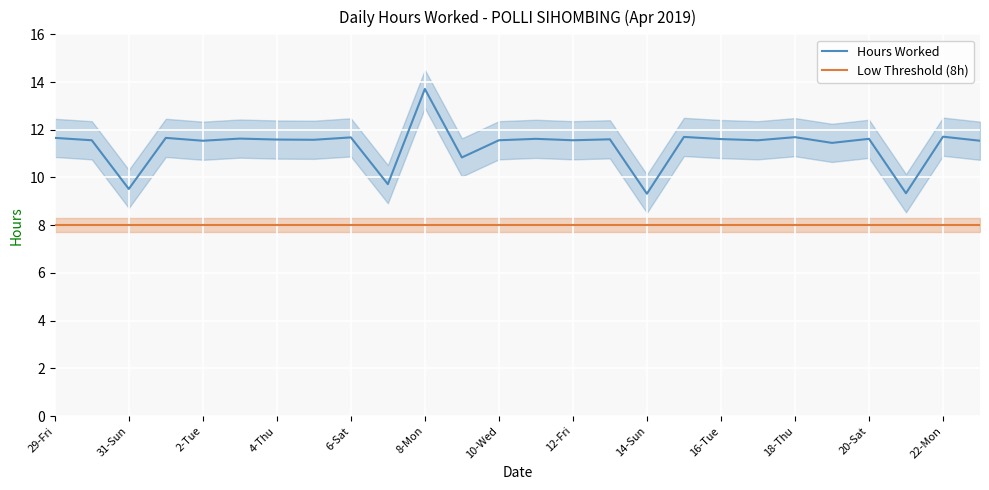

At which label does Hours Worked reach its peak?

8-Mon